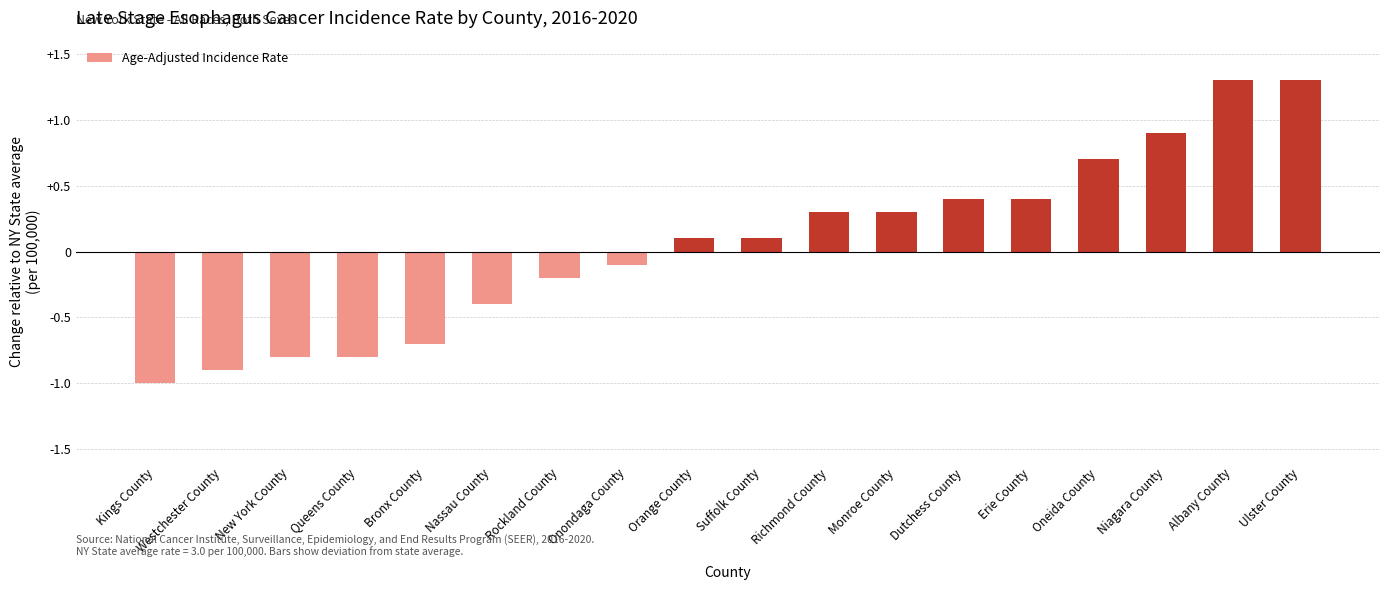

Does the chart contain stacked bars?

No